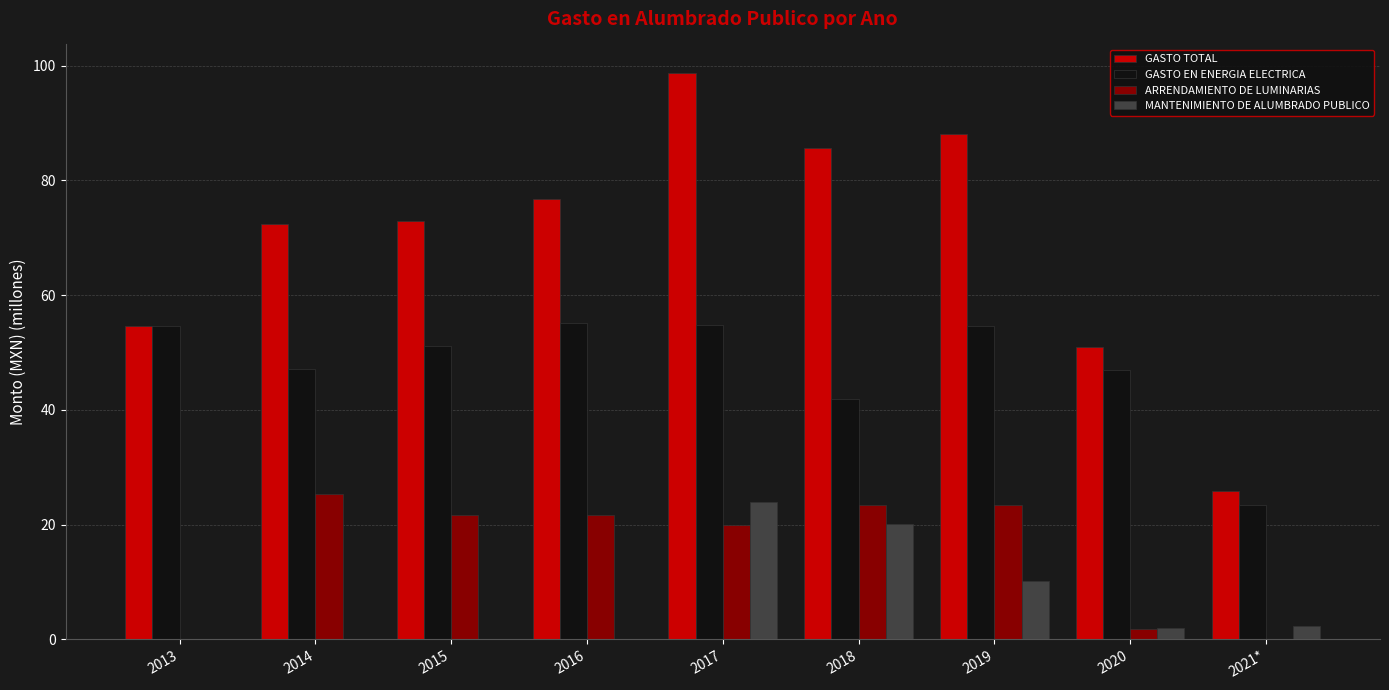

What is the total value across all series at 2021*?

51.6